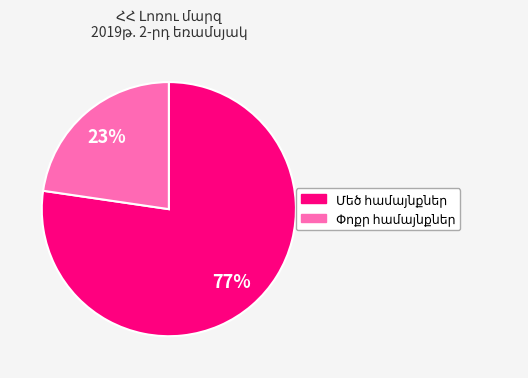

How many slices are in this pie chart?

2